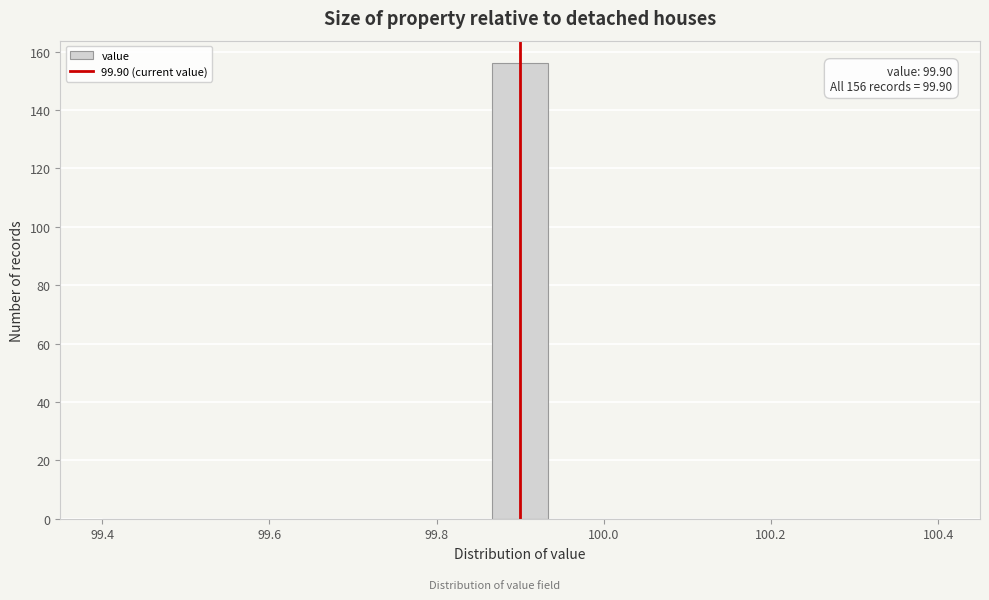

Around what value on the x-axis is the tallest bar? Give the approximate position of its centre, as read against the axis.

99.90